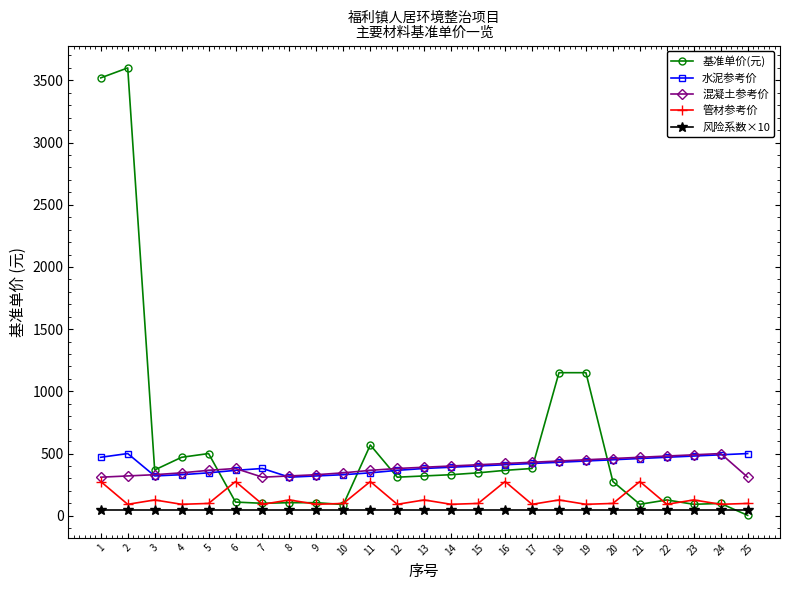

Does the chart display data point markers on the line(s)?

Yes